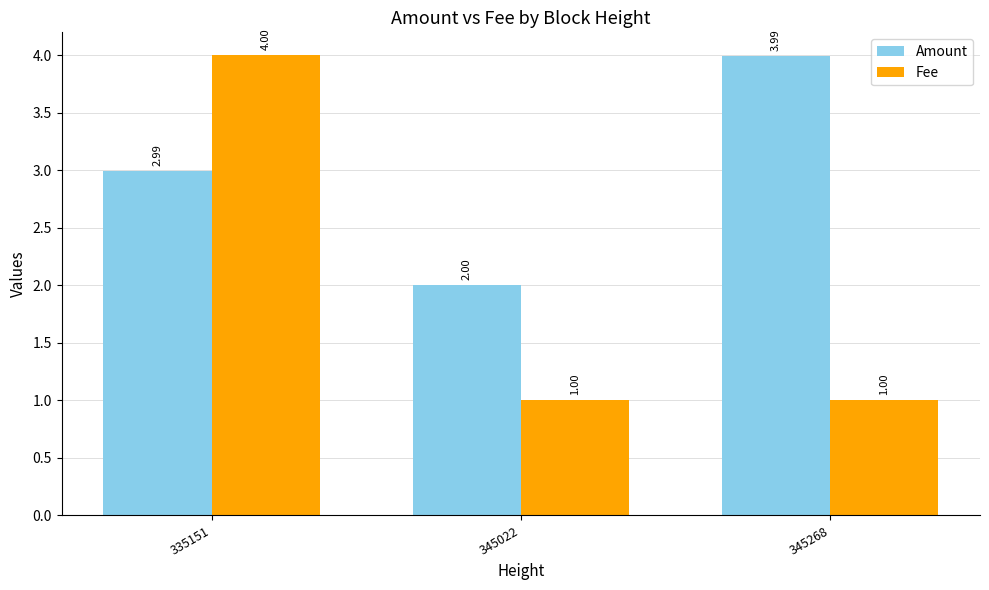

What are all the series names shown in the legend?

Amount, Fee